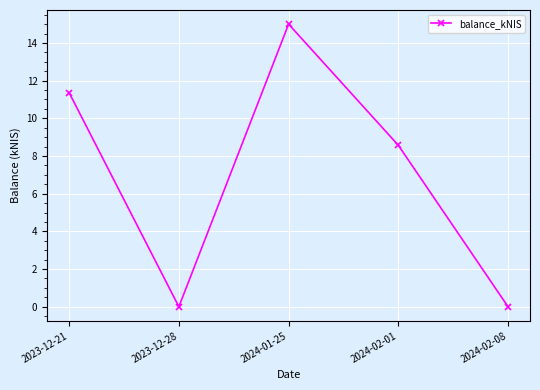

The value at 2023-12-28 is 8.9. True or false?

False